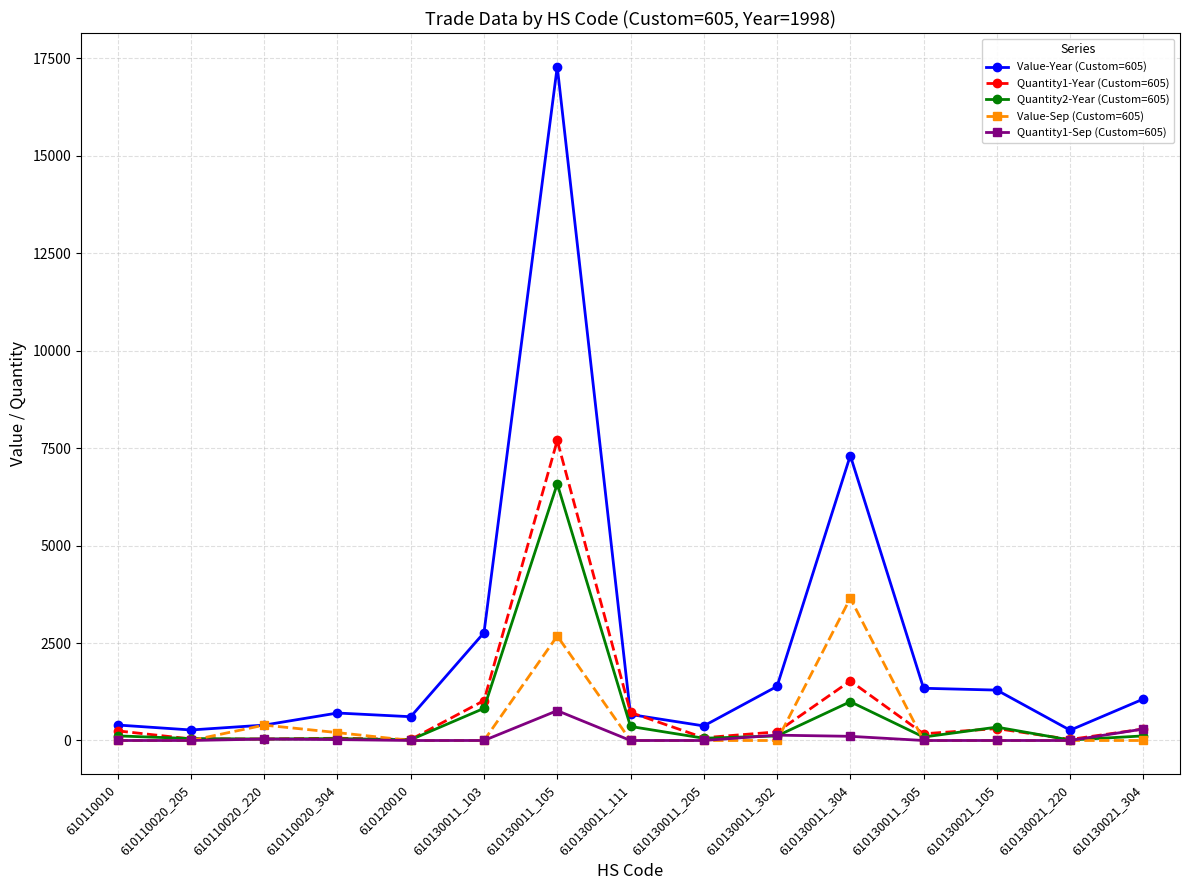

Which category has the highest value in the Value-Year (Custom=605) series?

610130011_105